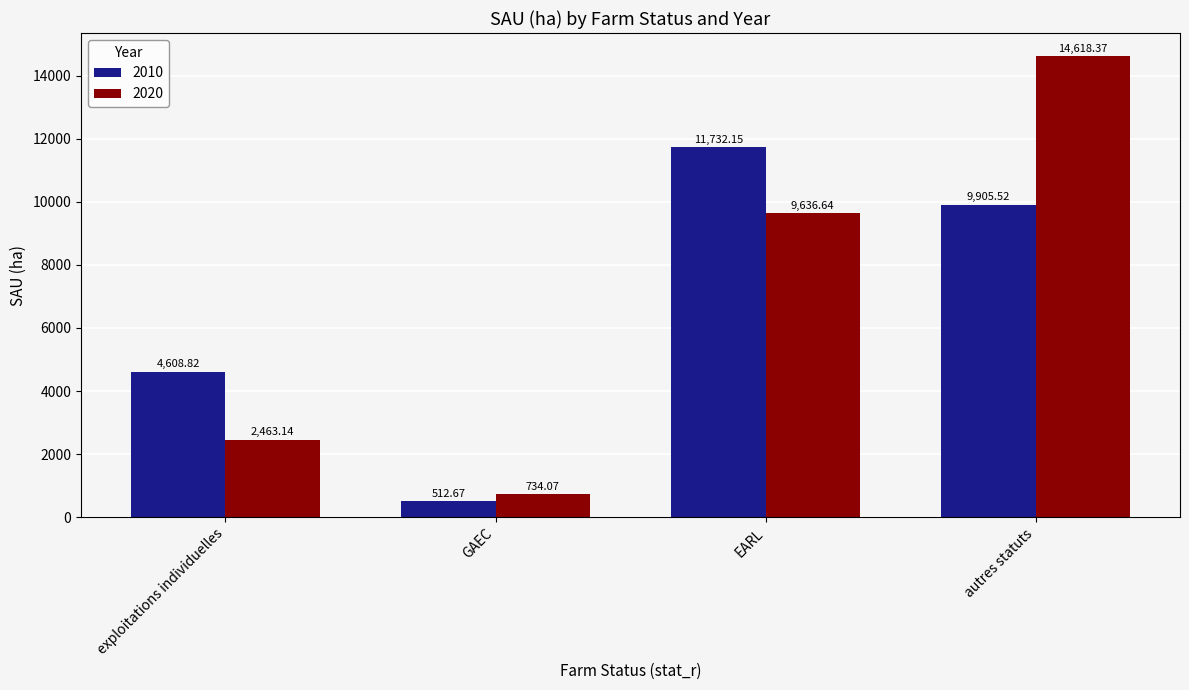

Which series has the largest range (max minus min)?

2020